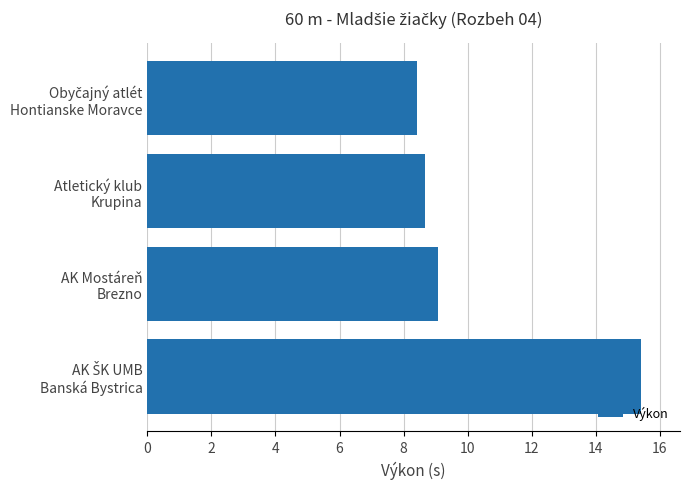

What is the value of the 3rd bar from the top?

9.1